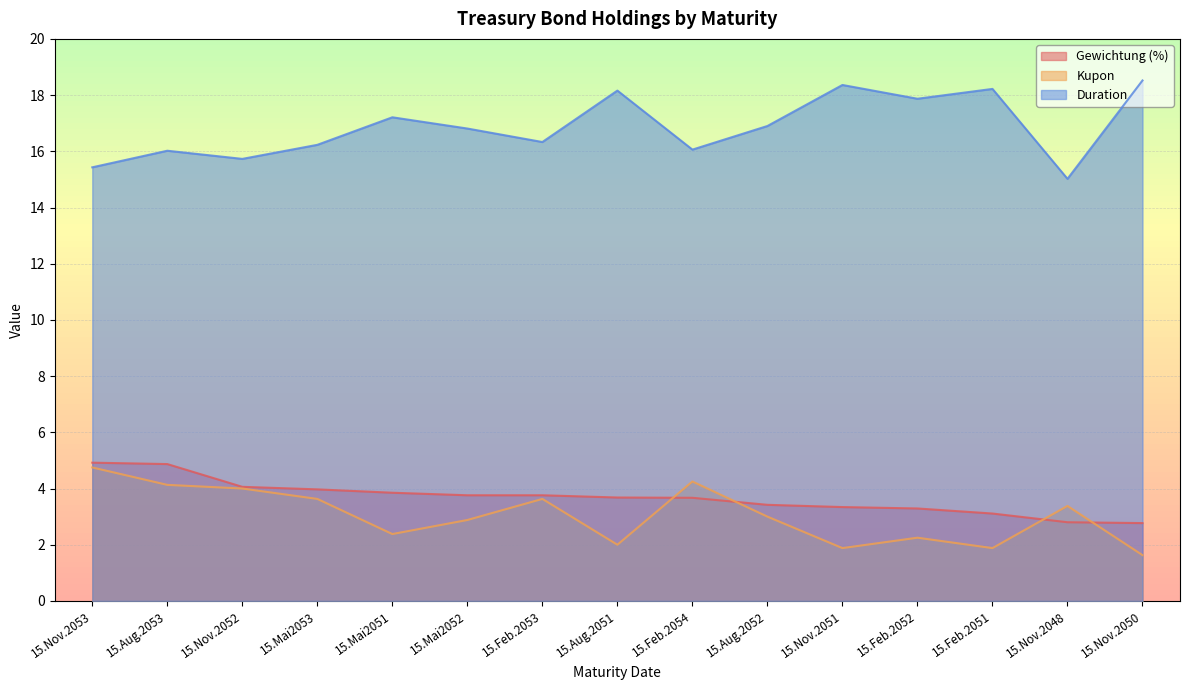

What is the total value across all series at 15.Nov.2051?

23.6